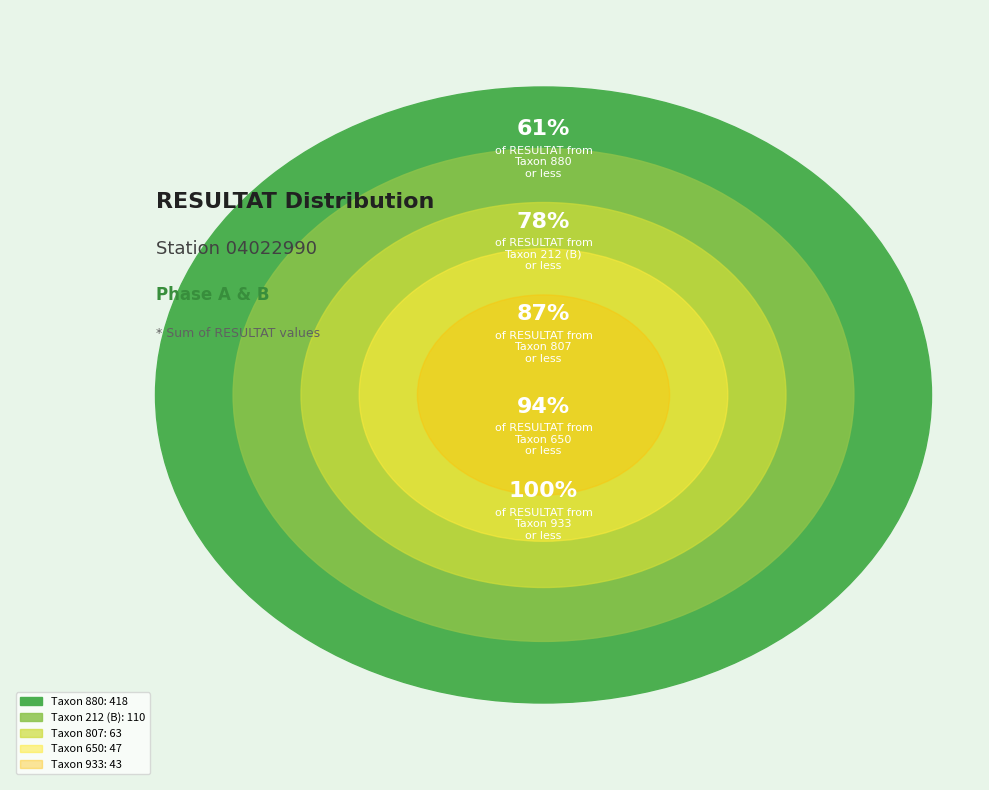

Between 212 (B) and 807, which is larger?

212 (B)